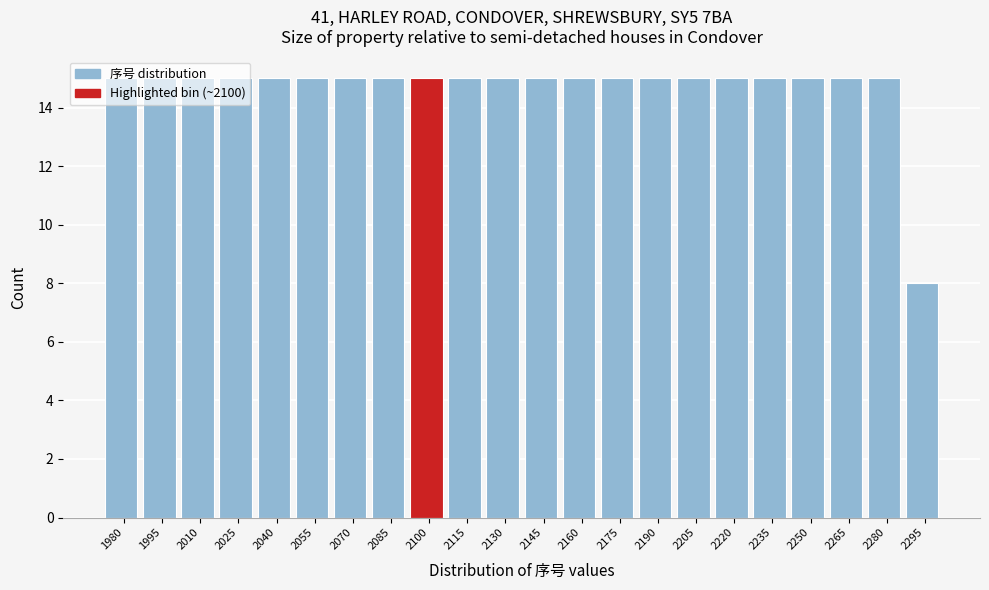

Approximately how many times larger is the value at 2055 compared to 2250?

1.0